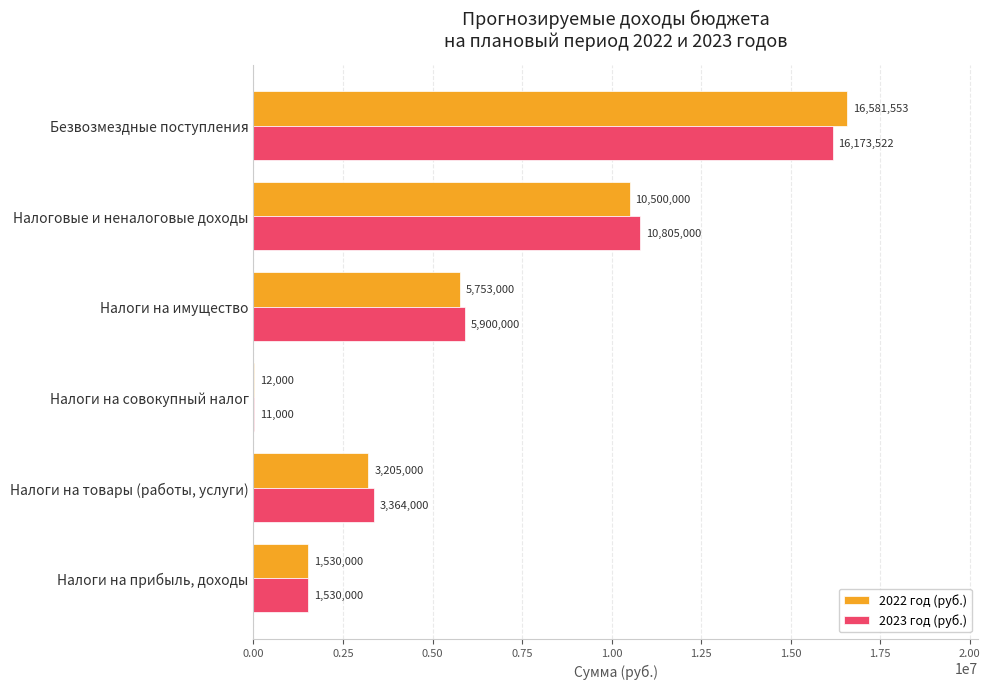

At which category is the sum across all series the highest?

Безвозмездные поступления